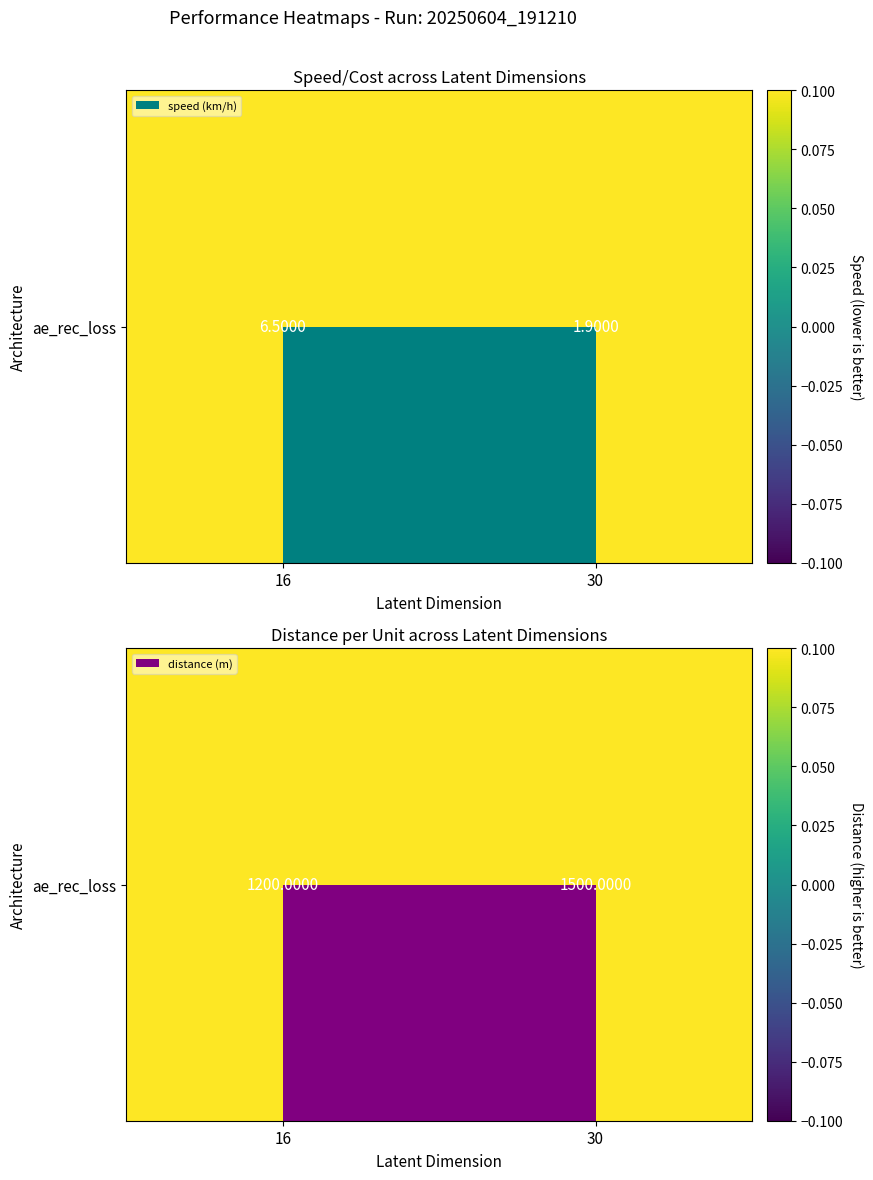

What is the change in value from 16 to 30?

+300